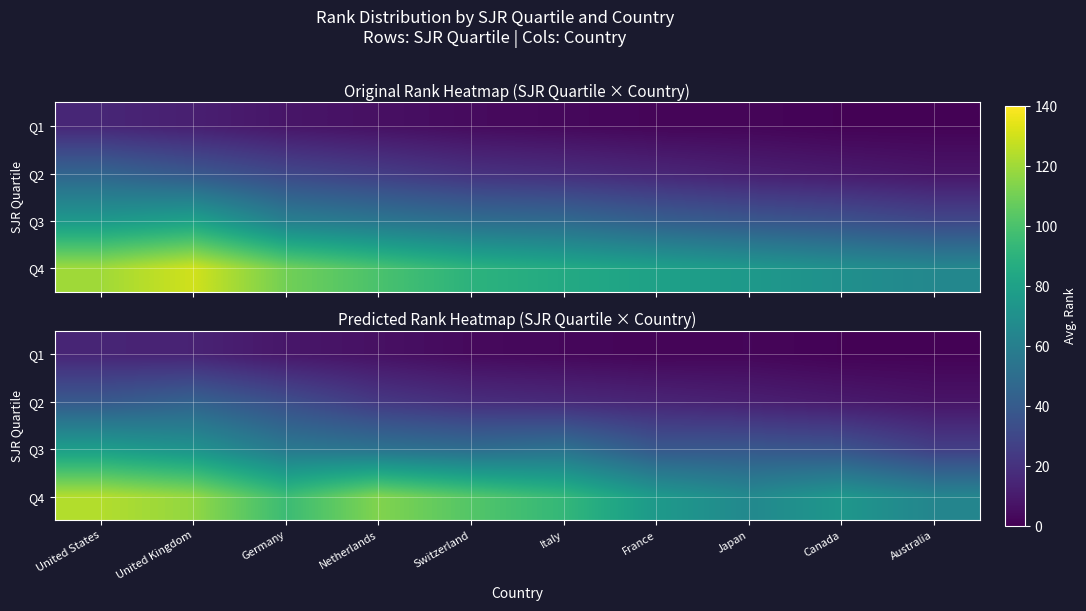

What is the sum of all Q1 values?

55.1